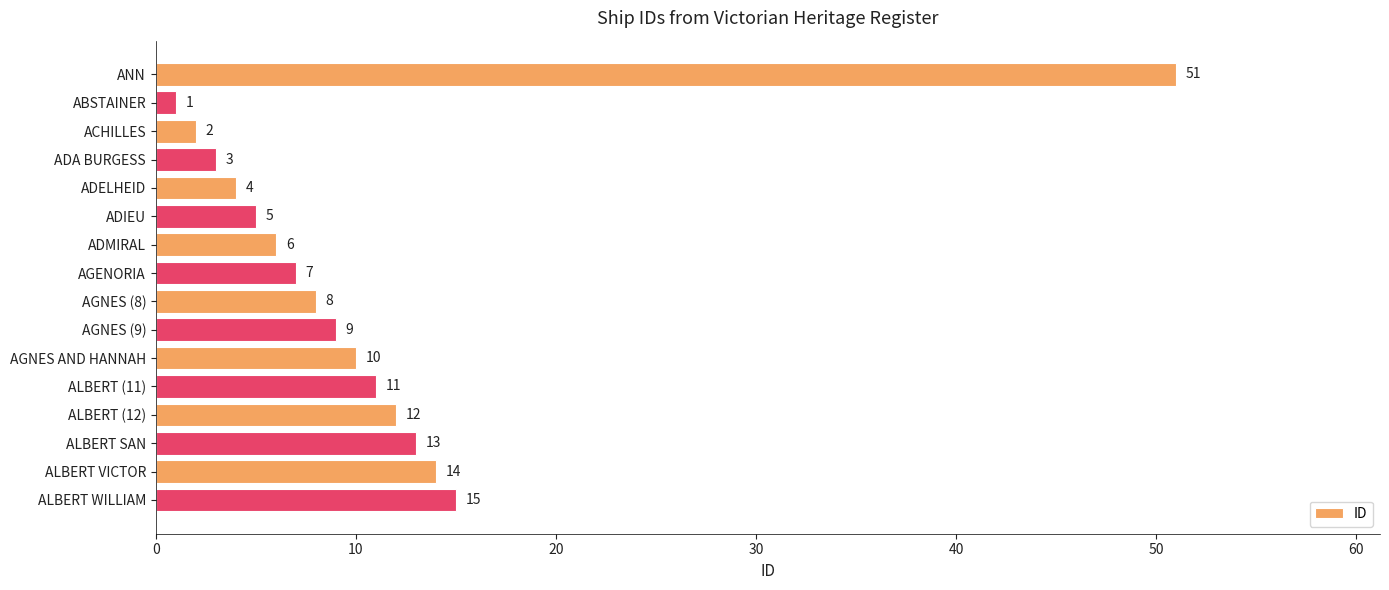

What is the sum of all values?

171